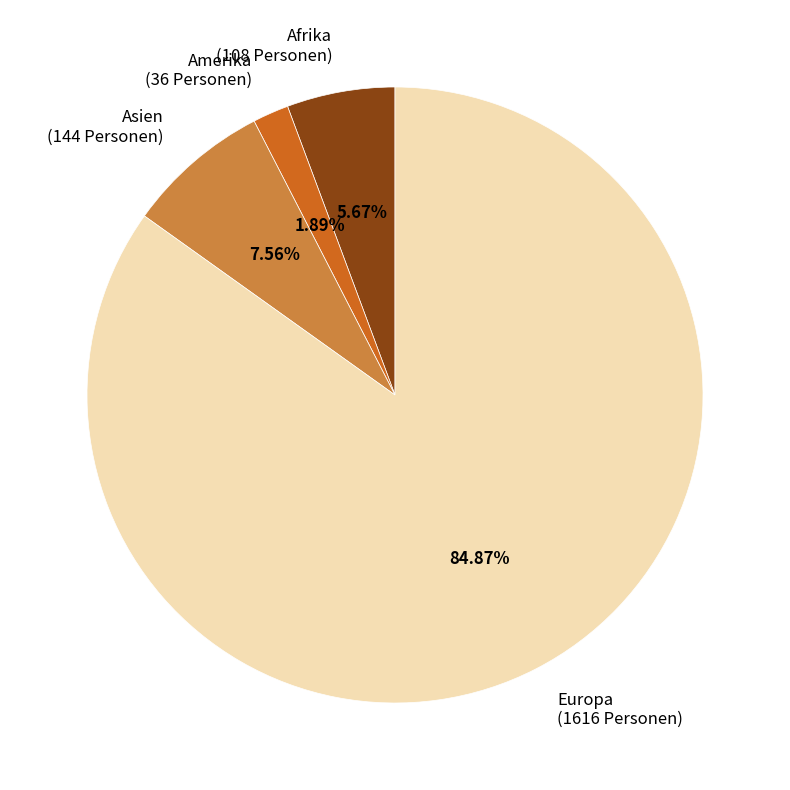

What is the majority slice?

Europa (1616 Personen)